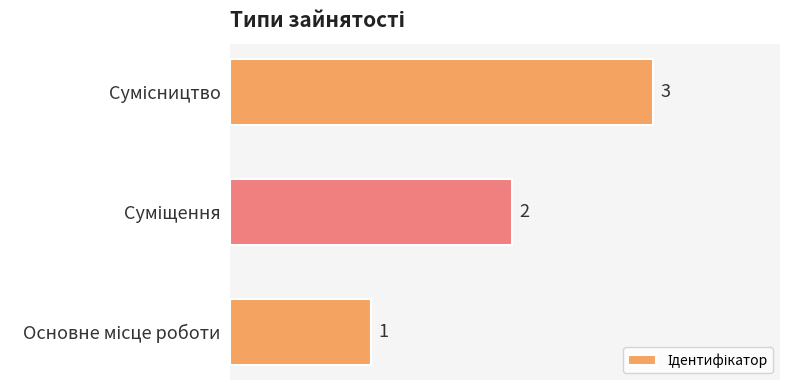

Does the chart contain stacked bars?

No